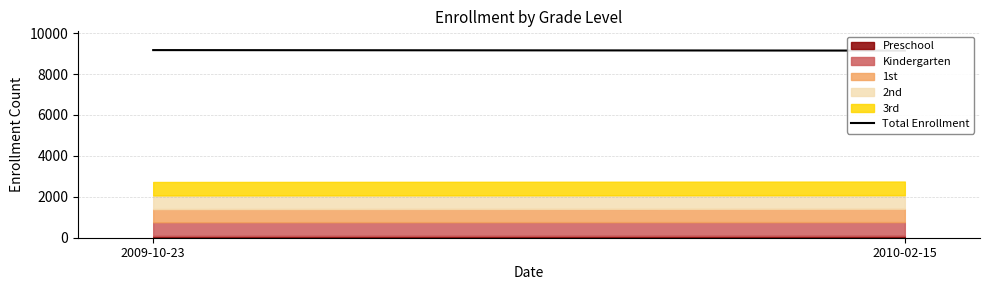

Approximately how many times larger is the value at 2009-10-23 compared to 2010-02-15?

1.0